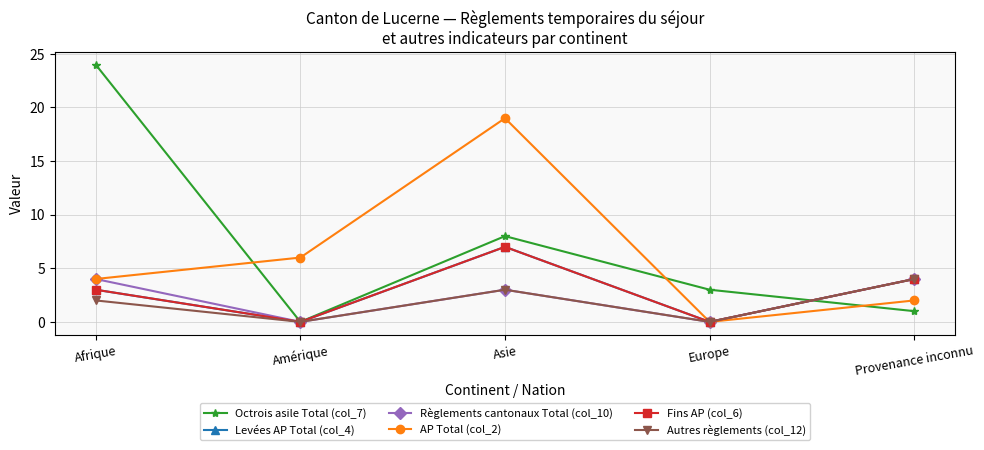

Rank the series by their maximum value, from highest to lowest.

Octrois asile Total (col_7), AP Total (col_2), Levées AP Total (col_4), Fins AP (col_6), Règlements cantonaux Total (col_10), Autres règlements (col_12)